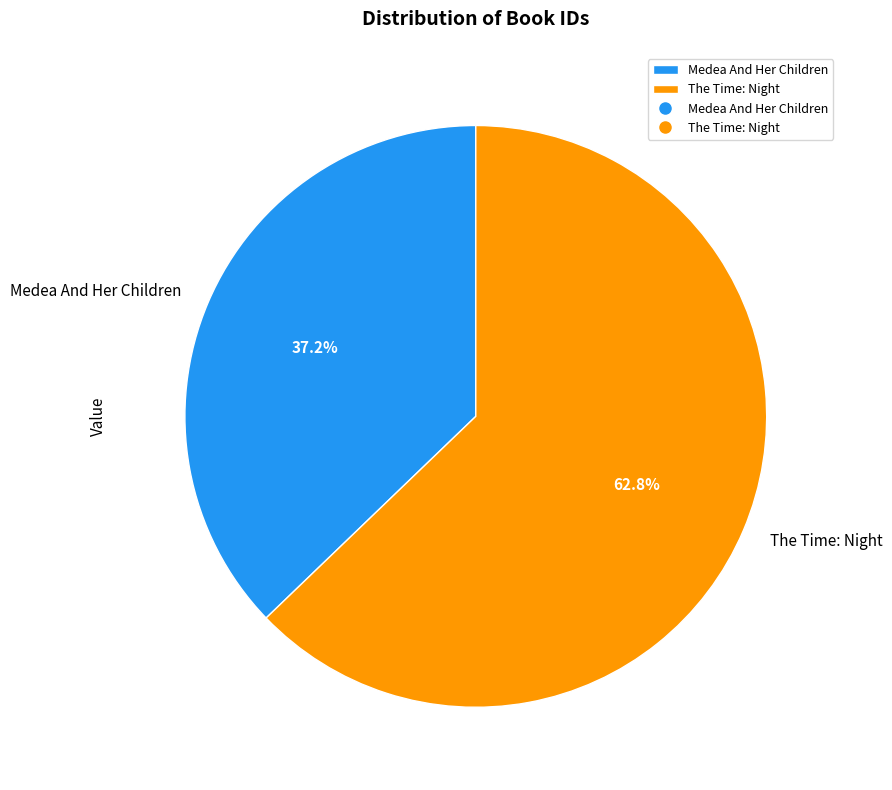

Is it true that Medea And Her Children is 37% of the pie?

True